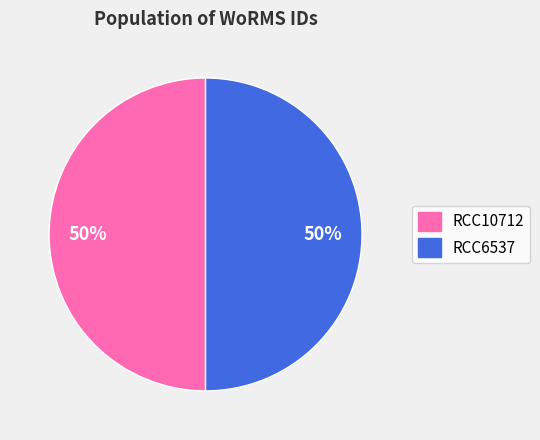

True or false: RCC10712 accounts for 43% of the total.

False